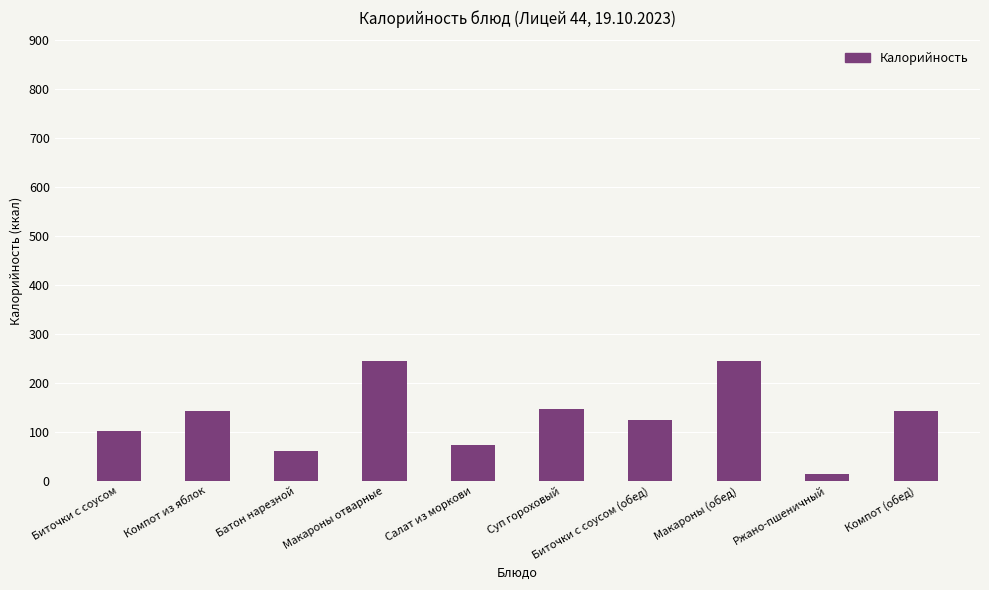

What is the label of the 10th bar from the right?

Биточки с соусом